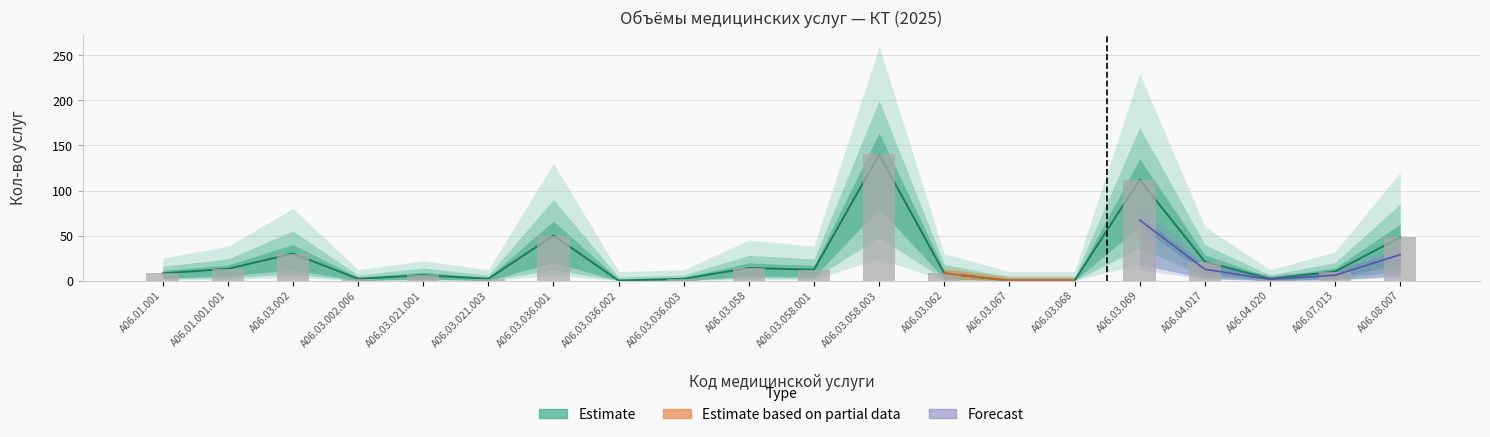

What is the difference between the maximum and minimum values?

140